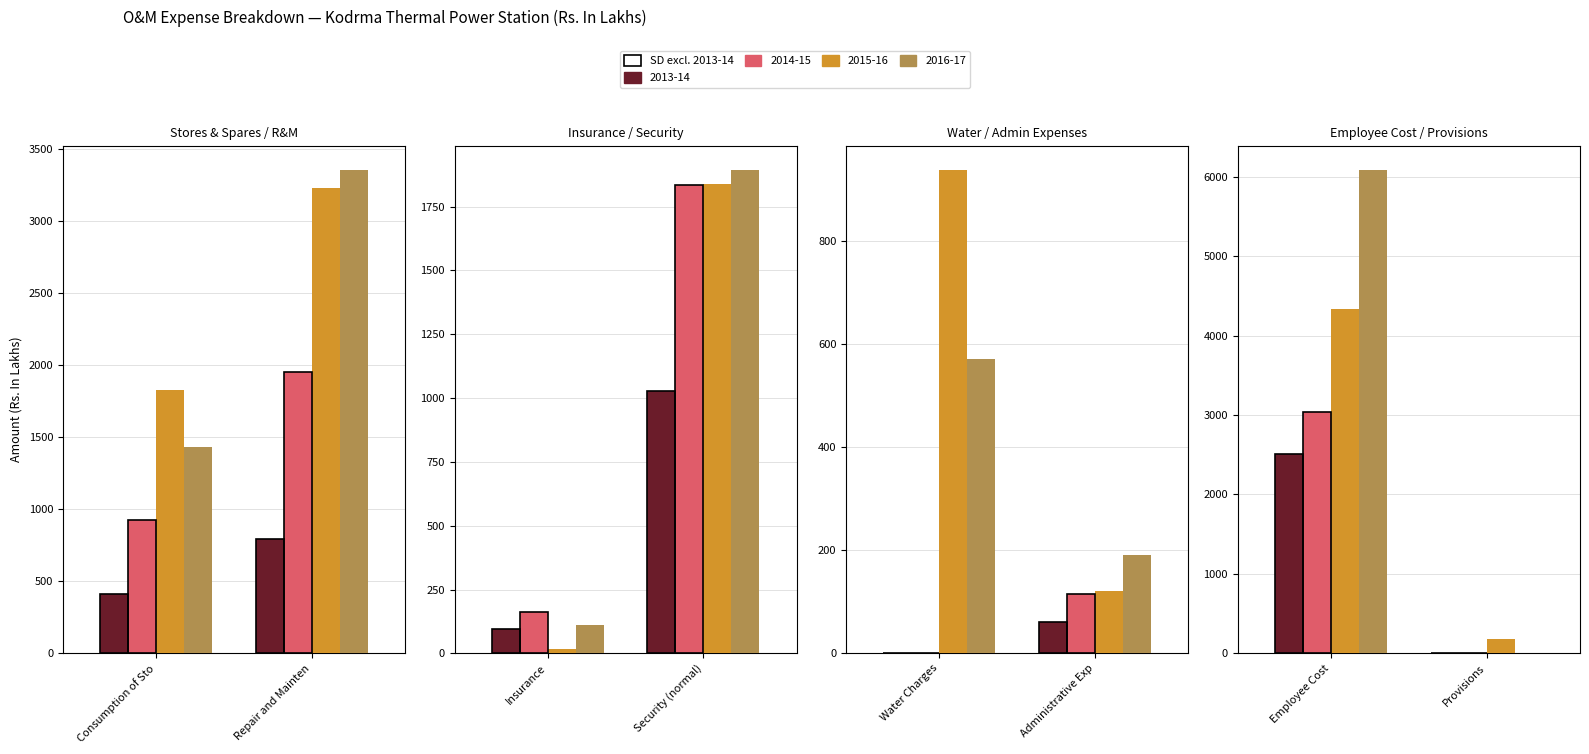

Does the chart contain any negative values?

No